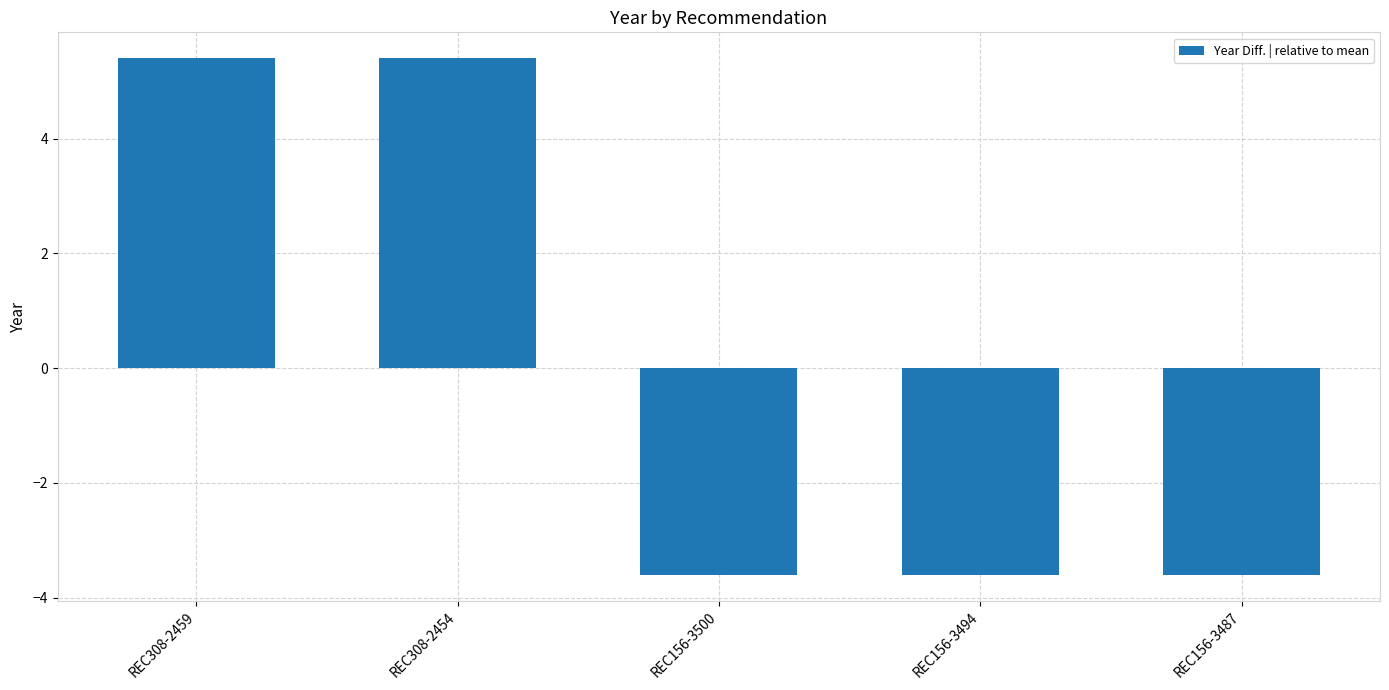

Are the bars grouped side by side (vs. stacked)?

No